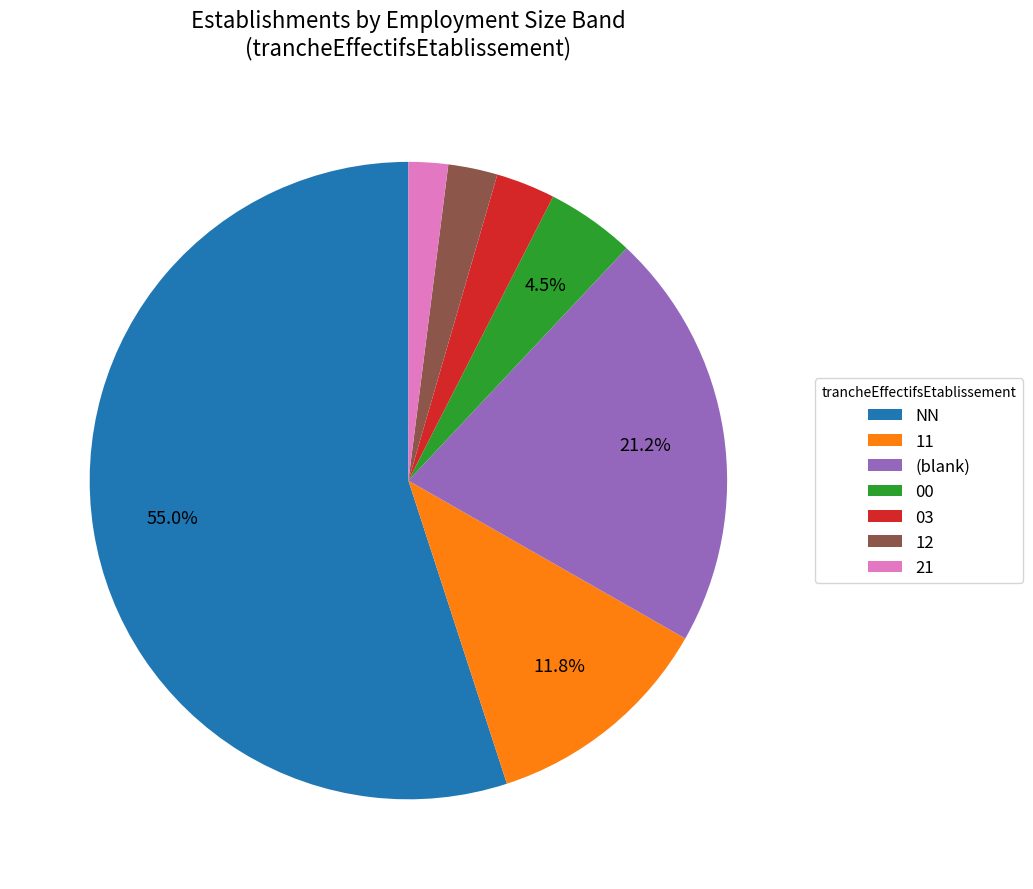

Which category has the biggest portion of the pie?

NN